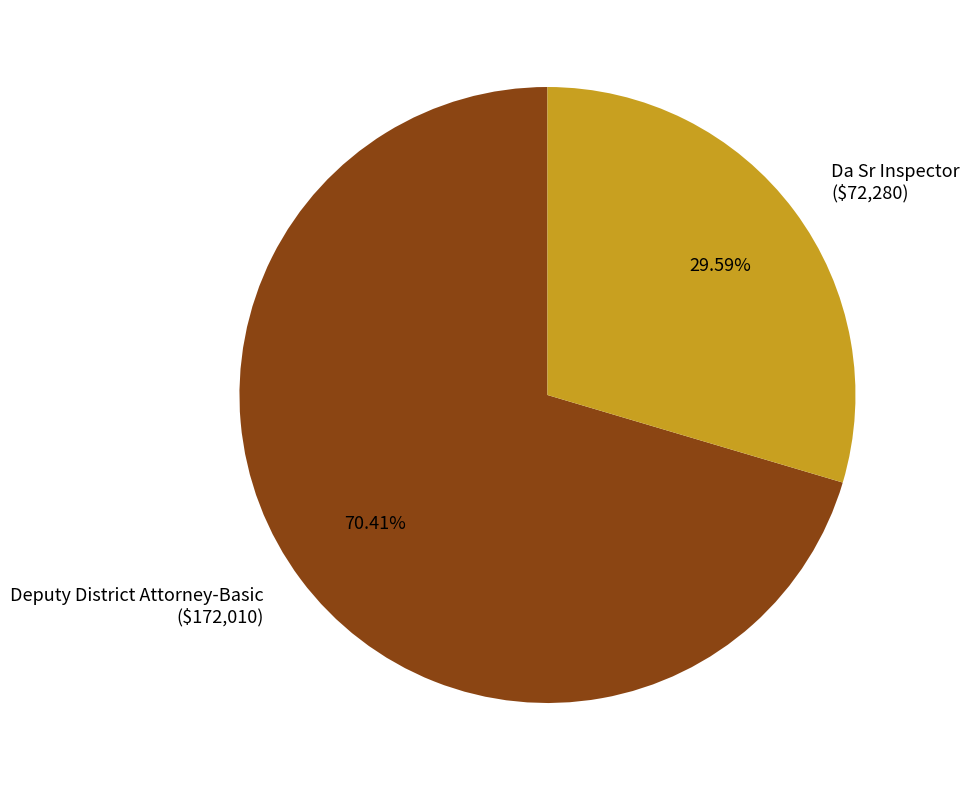

Rank the categories by value from highest to lowest.

Deputy District Attorney-Basic, Da Sr Inspector